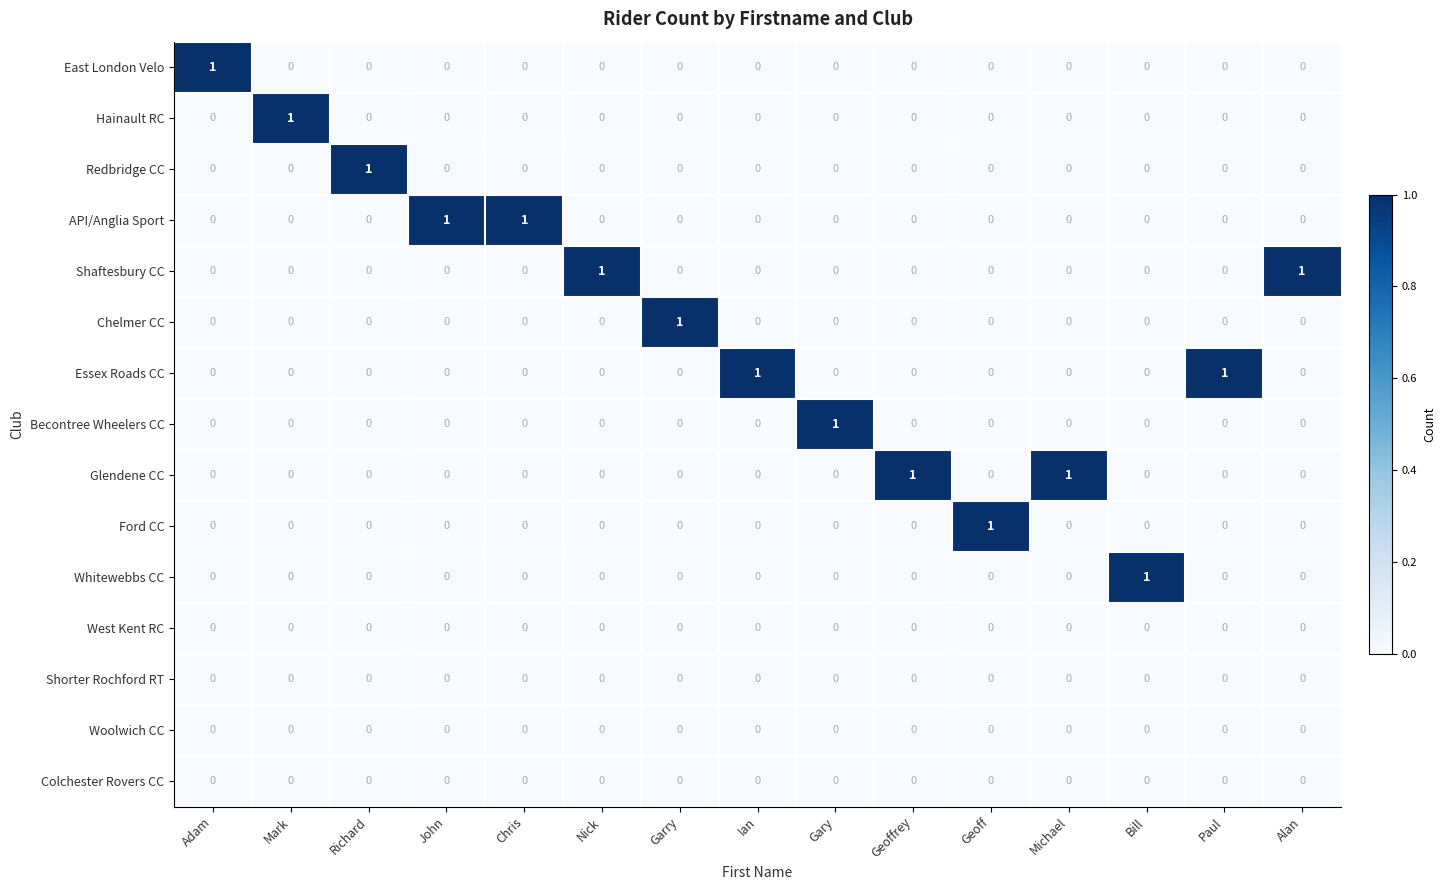

True or false: Glendene CC has a value of 0 at Mark.

True